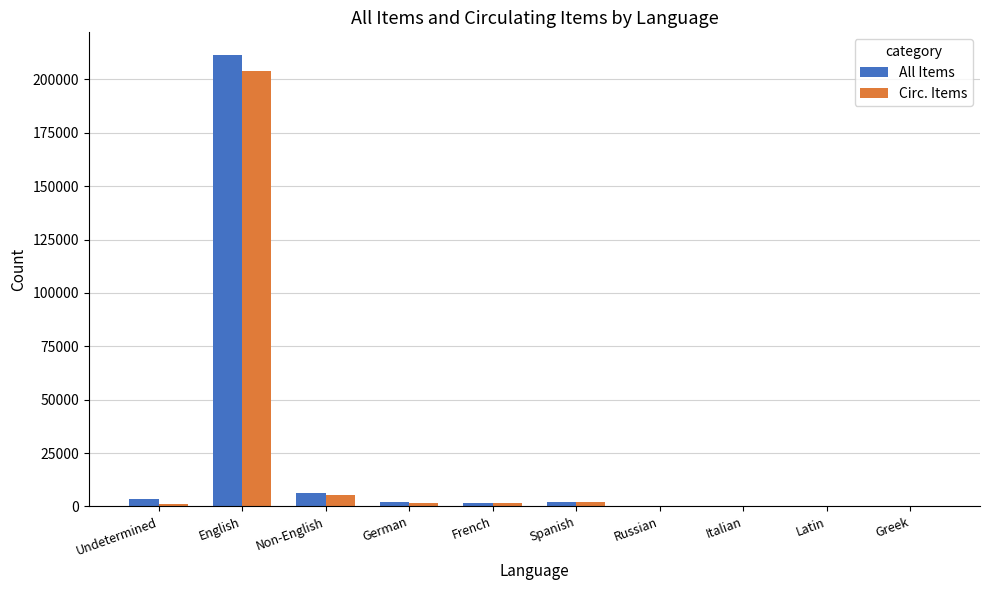

What is the sum of all All Items values?

226967